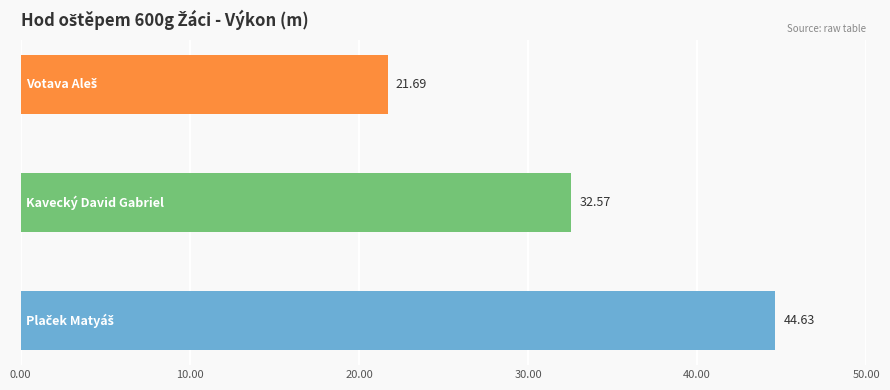

How many bars are there in total?

3